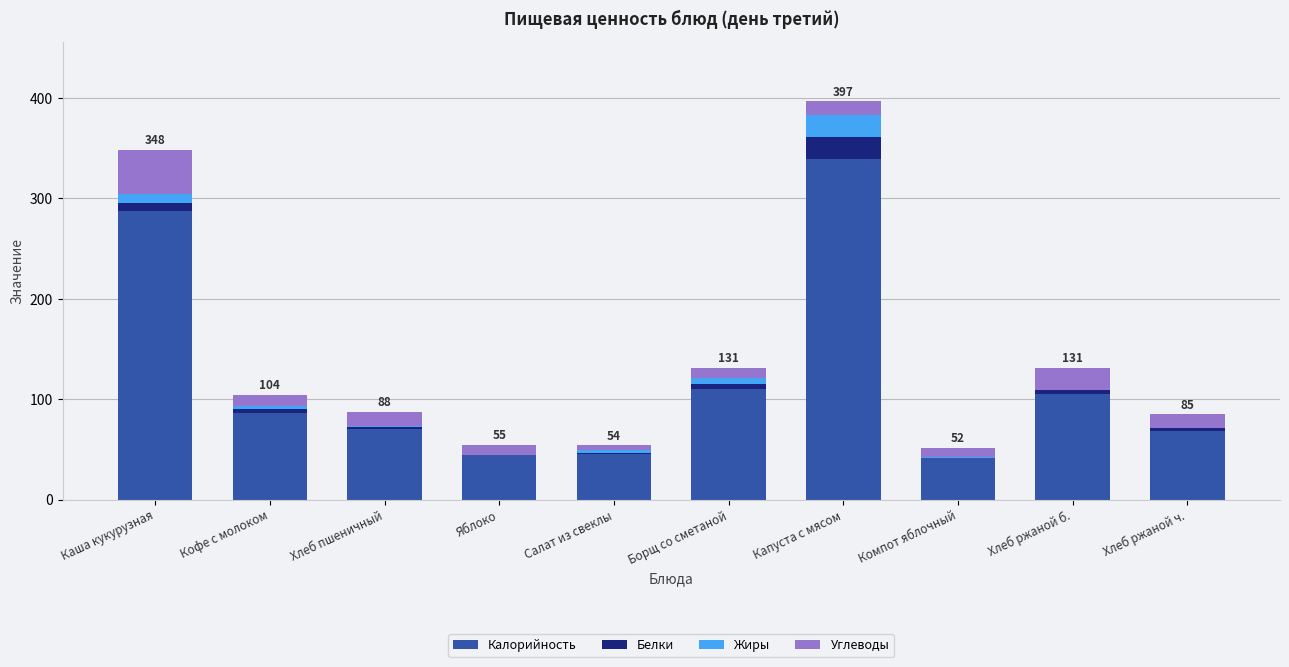

Are the bars grouped side by side (vs. stacked)?

No